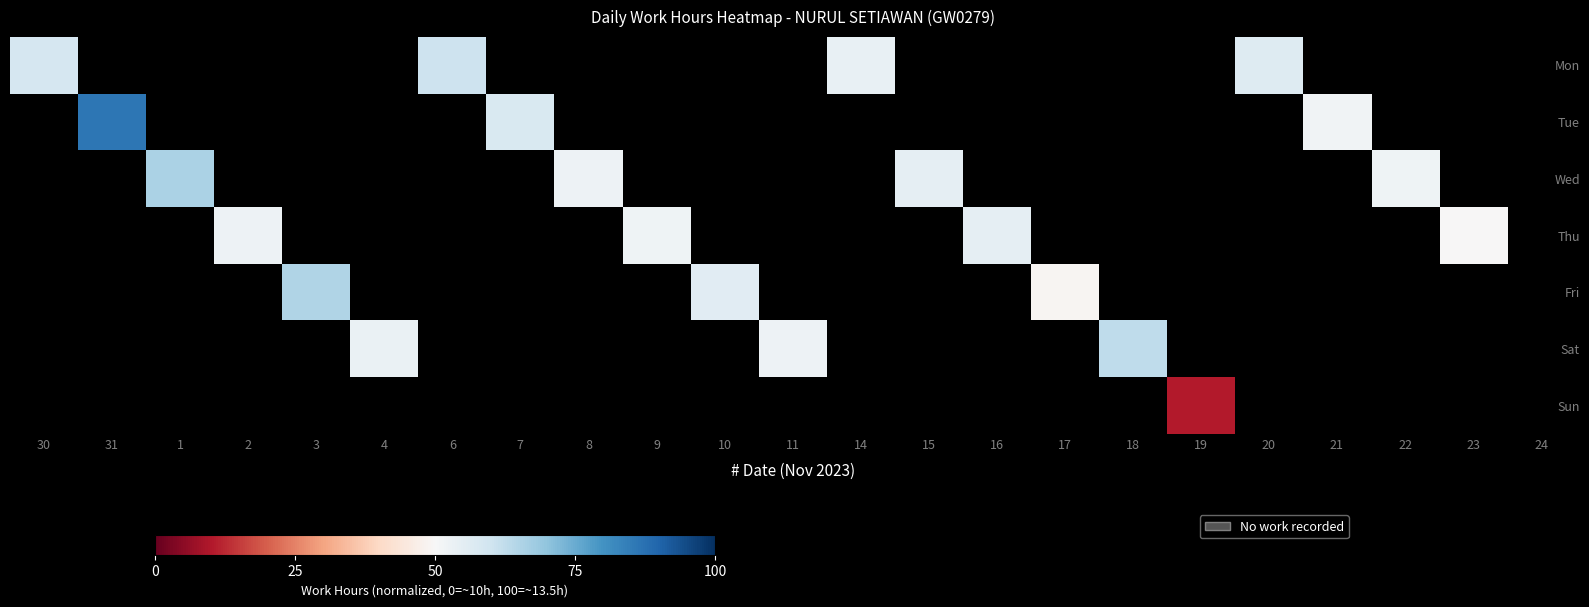

Where is Mon nearest to the value 57?

20